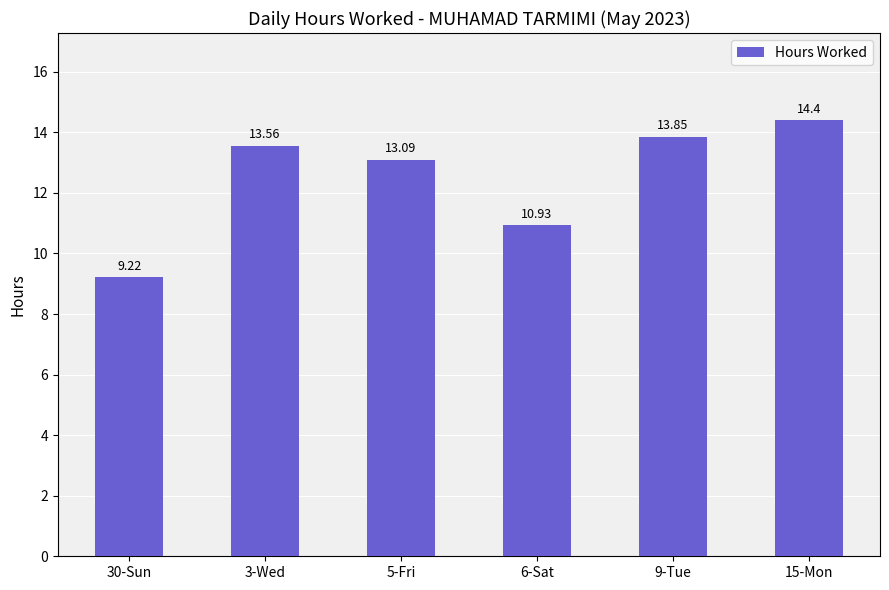

At which category does the chart reach its peak across all series?

15-Mon